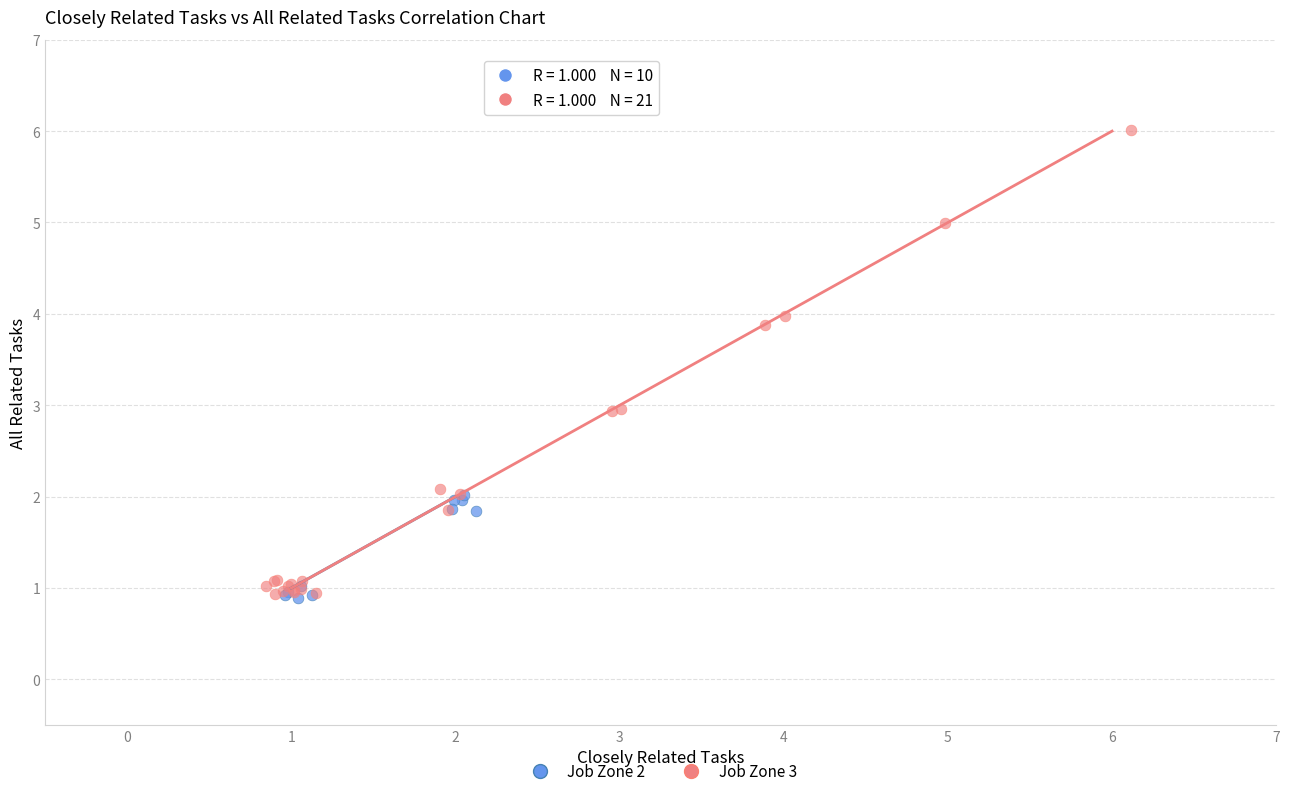

Which series has the largest Y range (max minus min)?

Job Zone 3